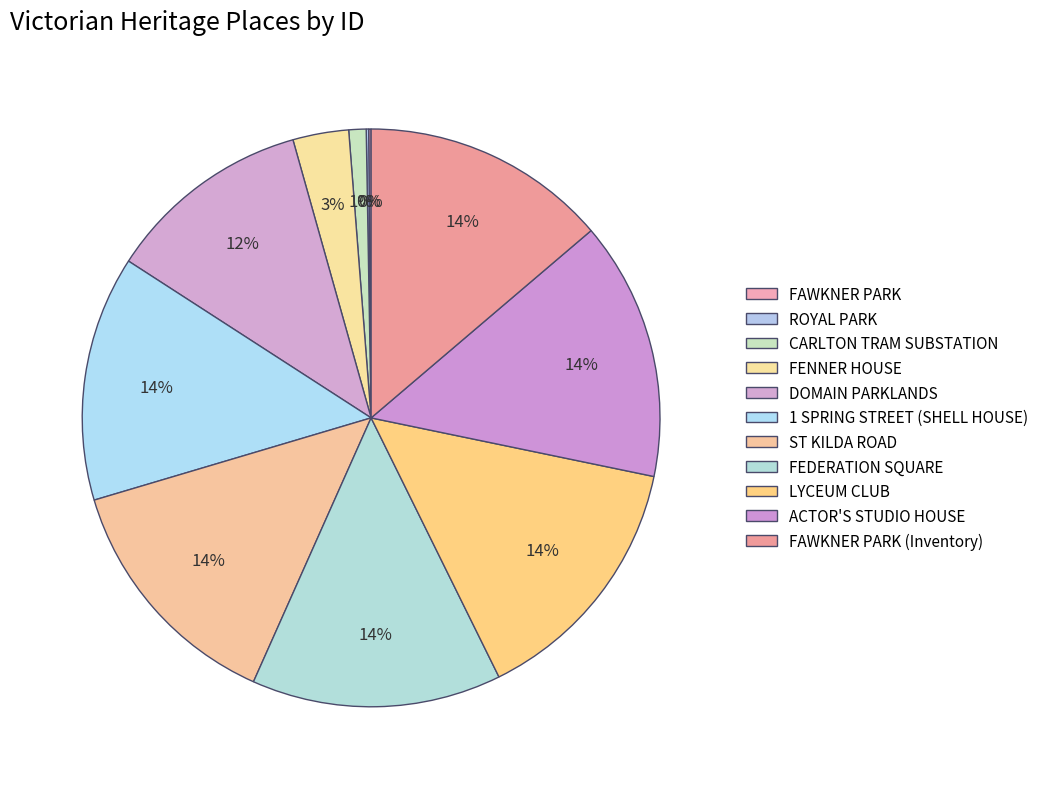

How many slices are in this pie chart?

11